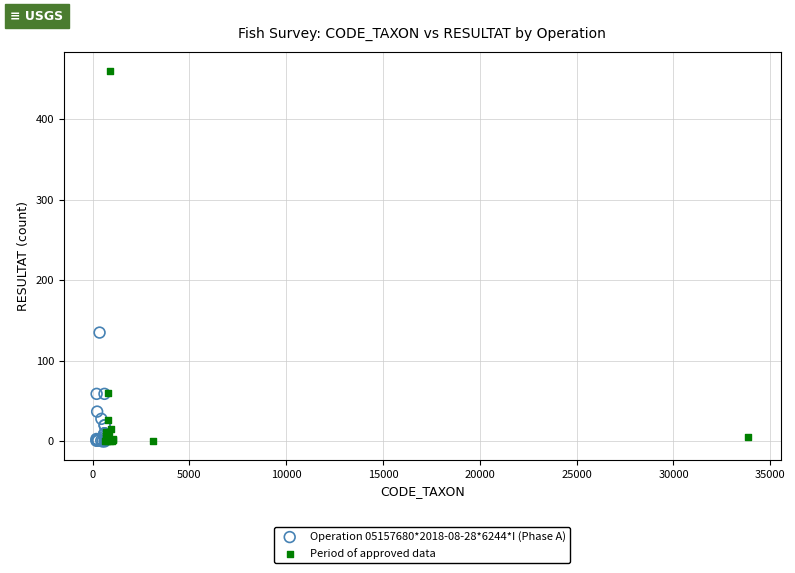

Which series contains the highest Y value?

Period of approved data